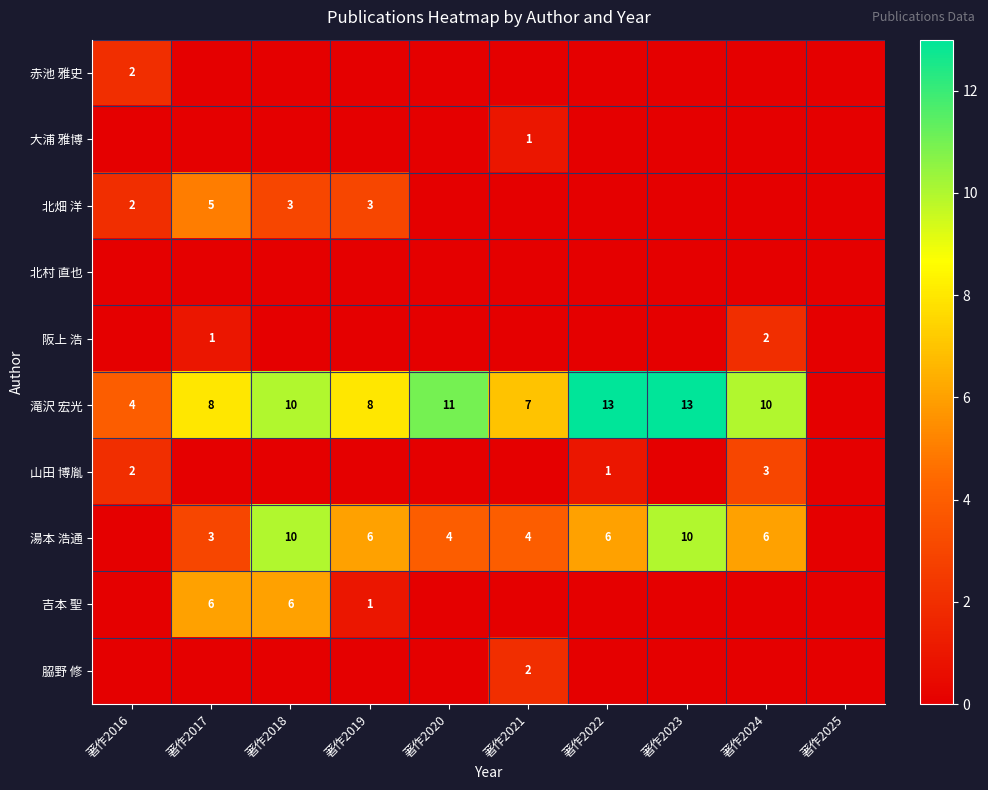

The 北畑 洋 series shows 3 at 著作2018. True or false?

True